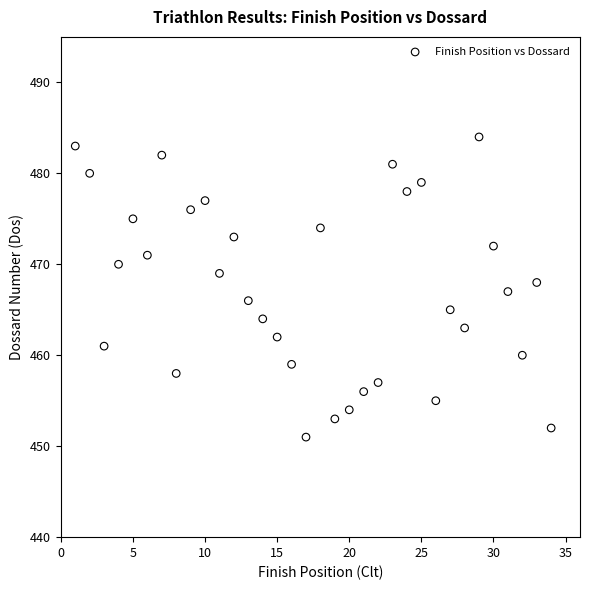

What is the range of X values (max minus min)?

33